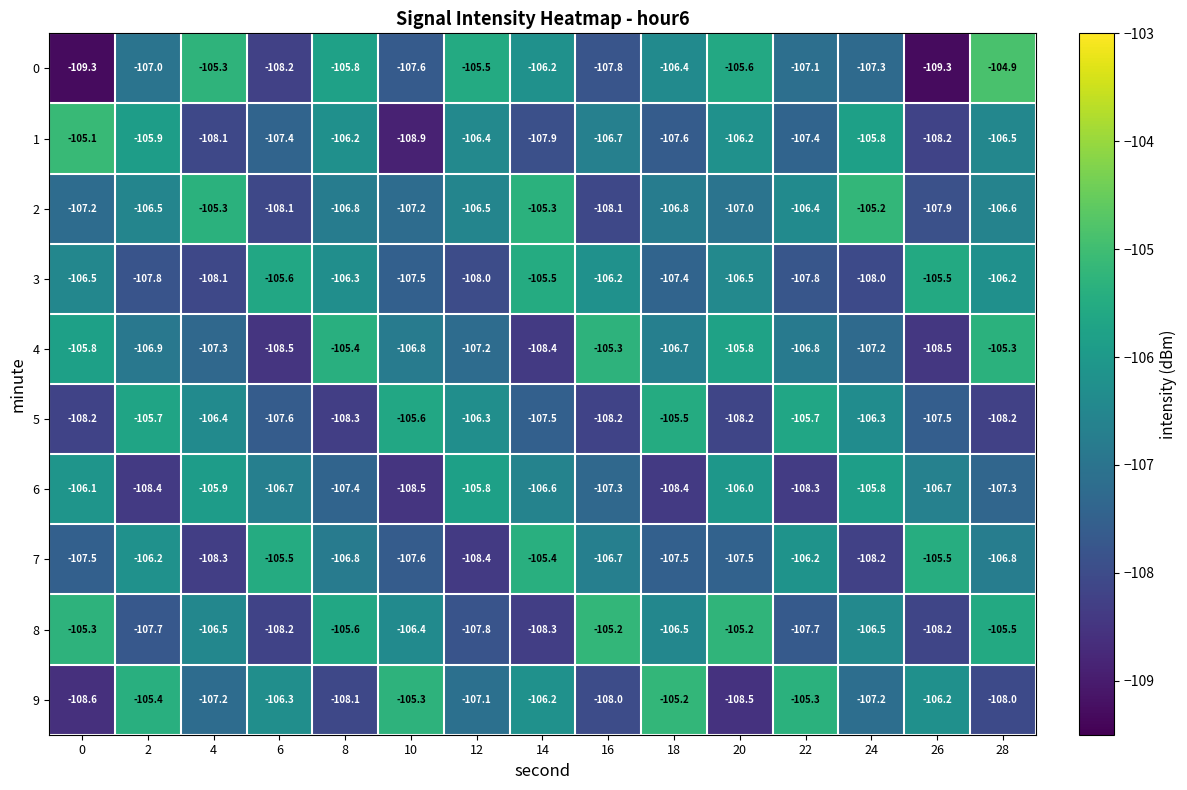

Between 12 and 14, which series saw the biggest shift?

7